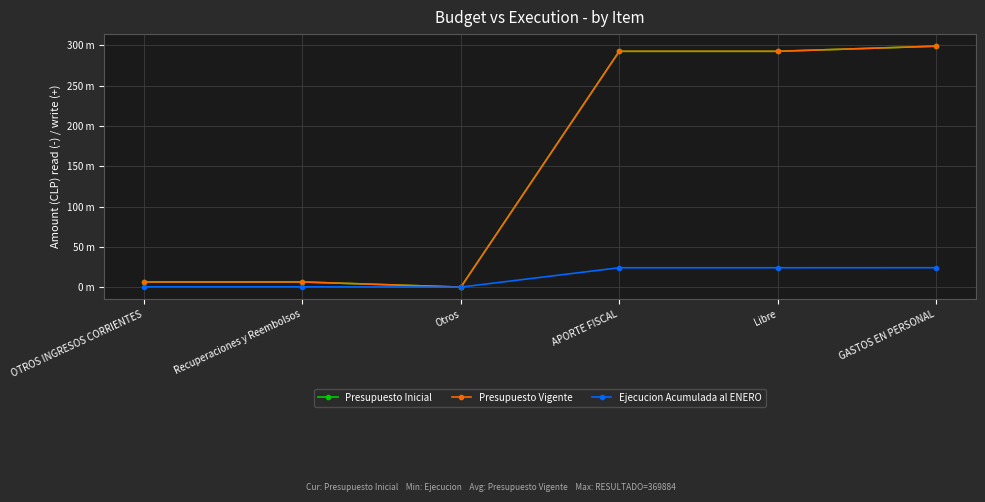

Does the chart have visible grid lines?

Yes